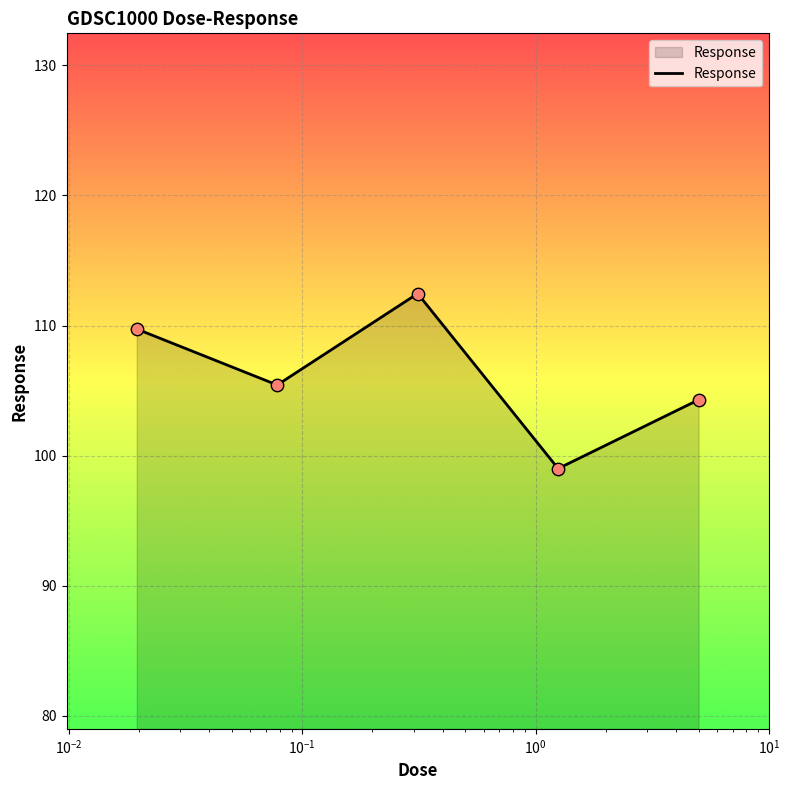

How many interior local valleys (lower than both neighbors) does the data have?

2